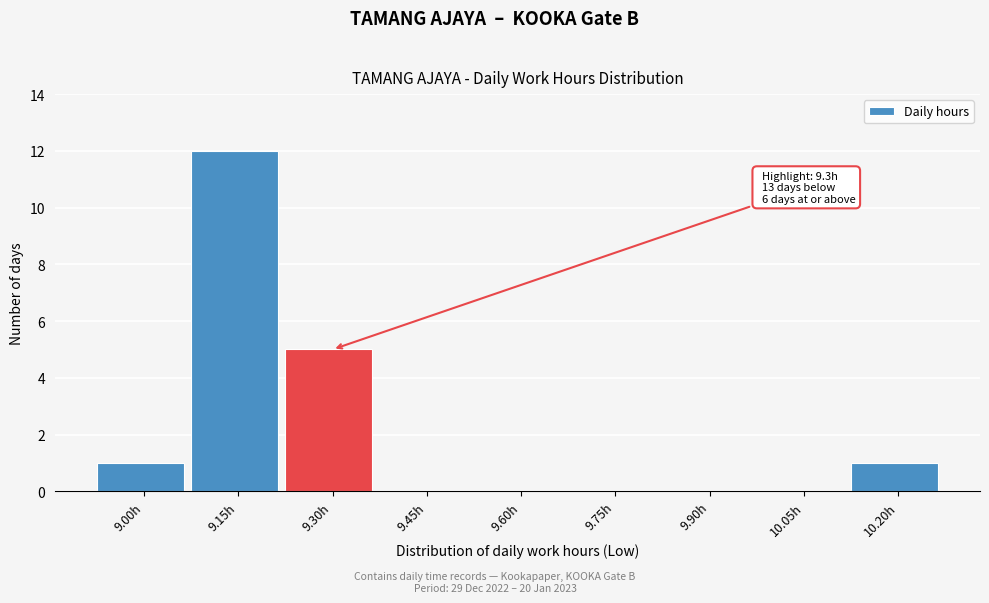

Reading left to right, extract all data points from this chart.

9.00h=1	9.15h=12	9.30h=5	9.45h=0	9.60h=0	9.75h=0	9.90h=0	10.05h=0	10.20h=1